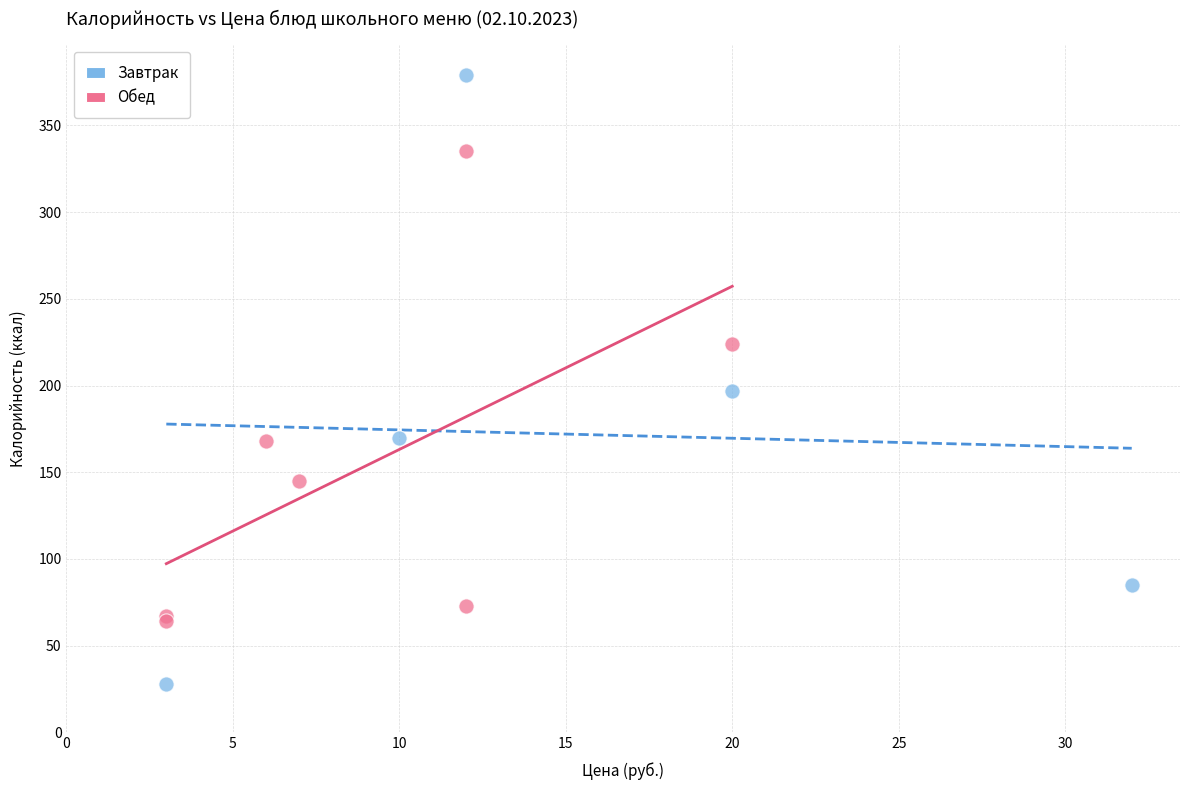

Which series reaches the maximum Y coordinate?

Завтрак